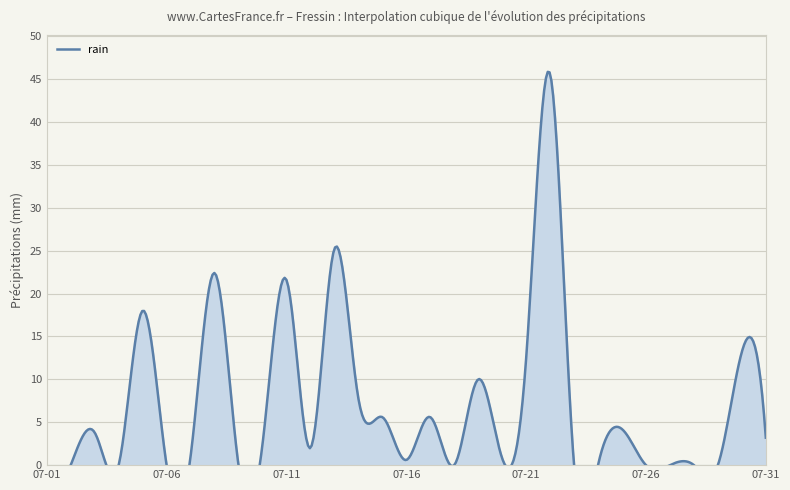

Between 2022-07-08 and 2022-07-27, which is larger?

2022-07-08